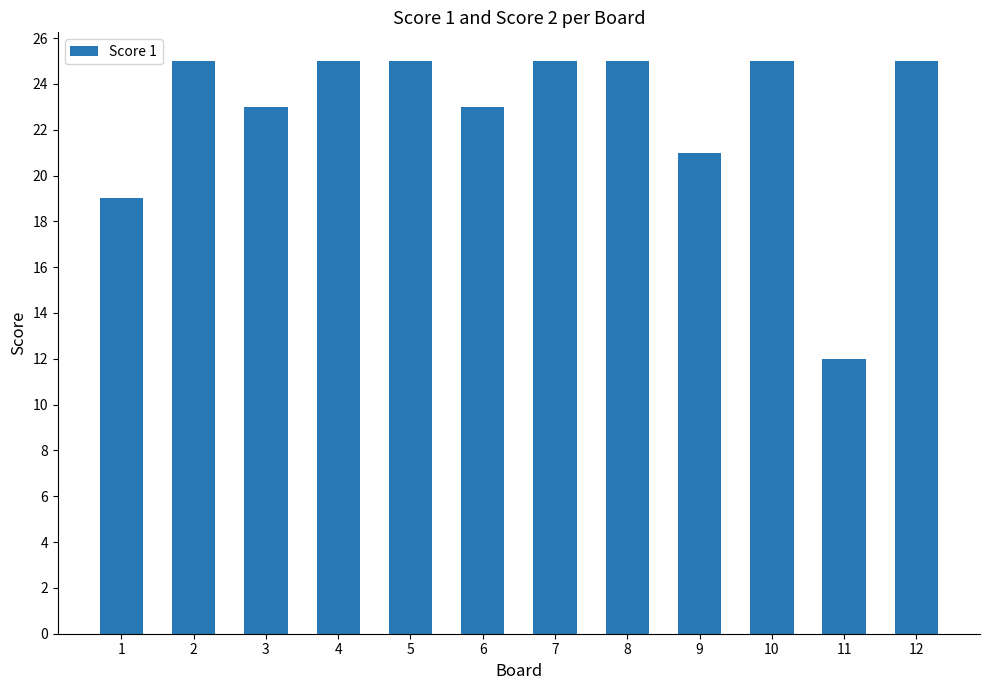

Which has a higher value, 3 or 7?

7